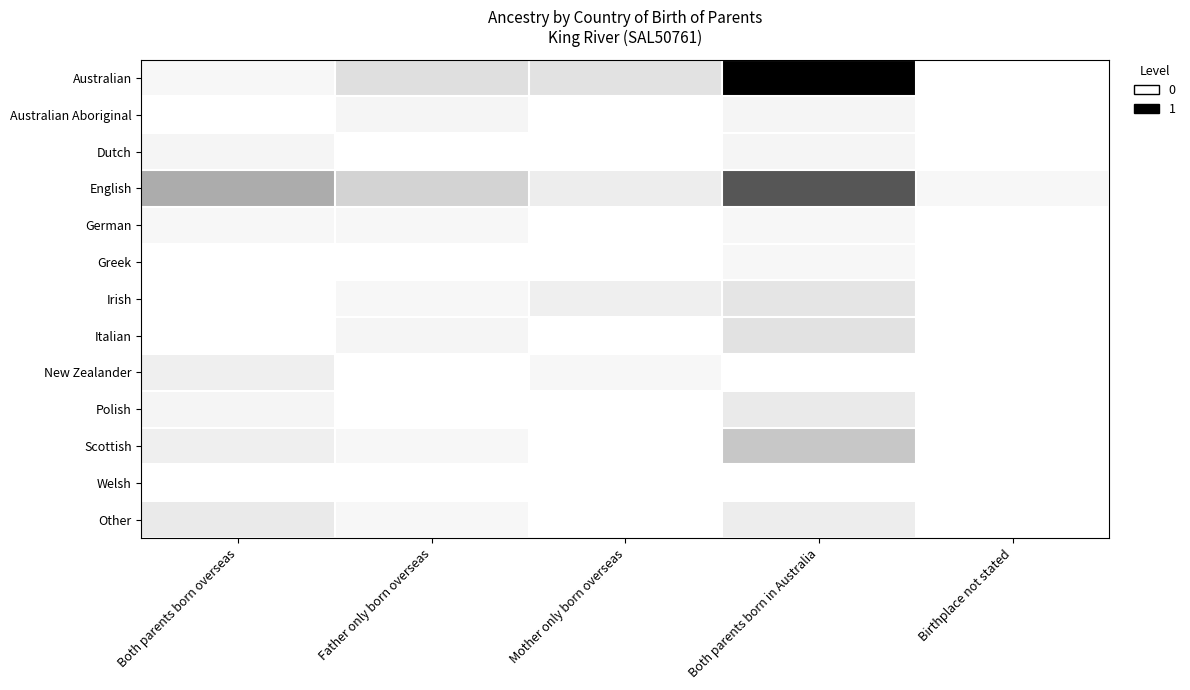

What is the total value across all series at Father only born overseas?

0.5